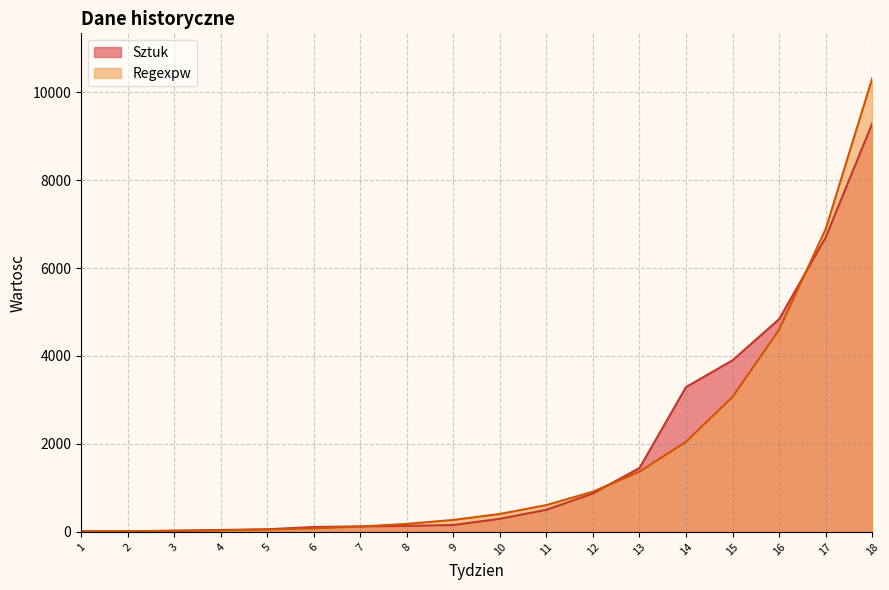

At which label does Sztuk first exceed 298?

11